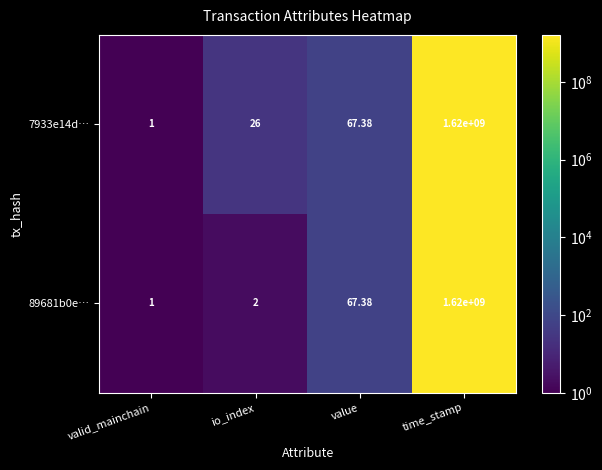

Where is 7933e14d… nearest to the value 810000000?

value